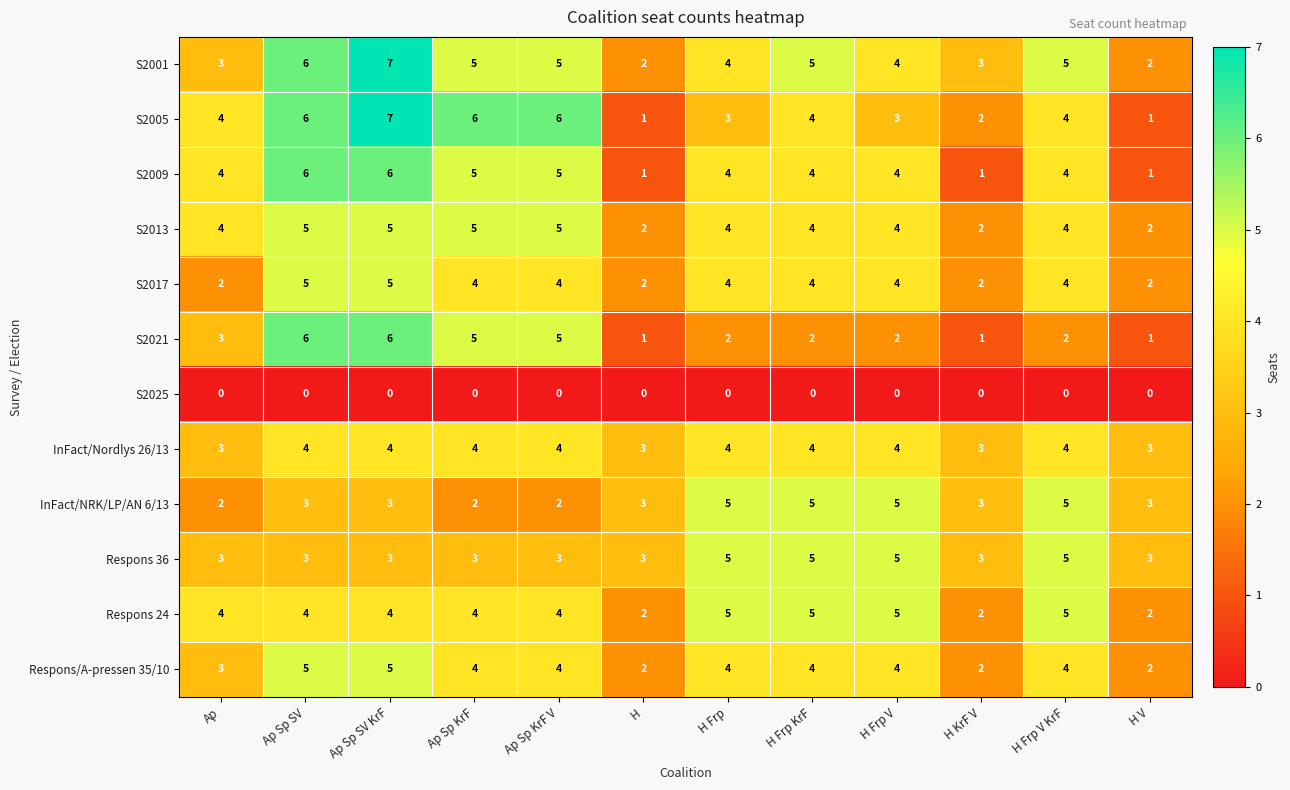

Which category has the highest value across all series?

Ap Sp SV KrF